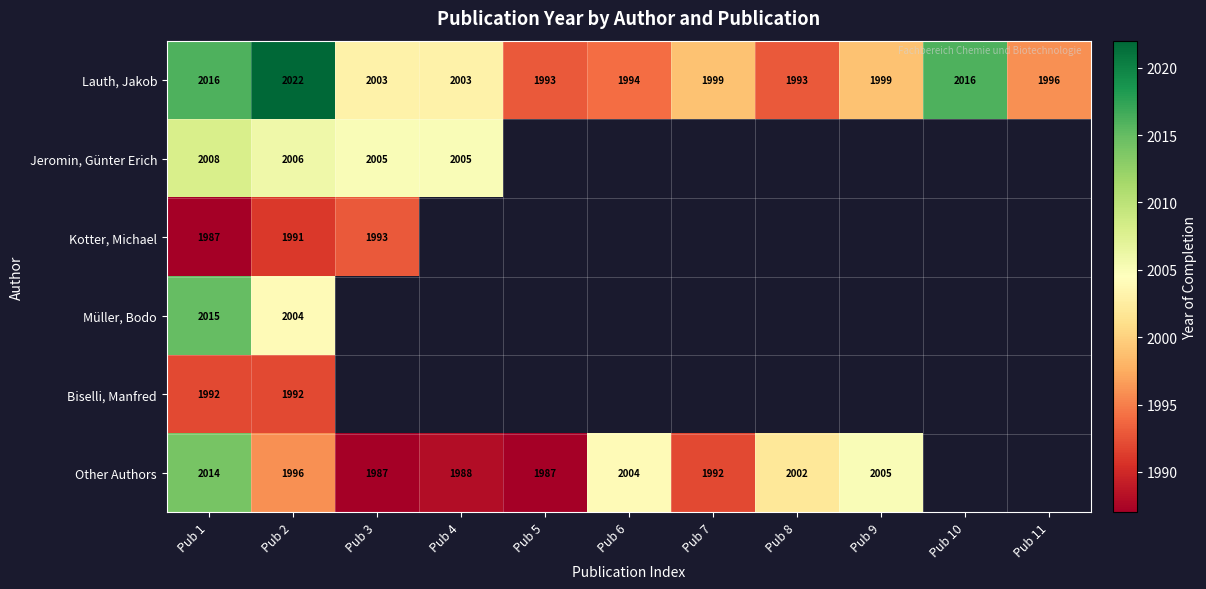

What is the spread (max minus min) of values at Pub 1?

29